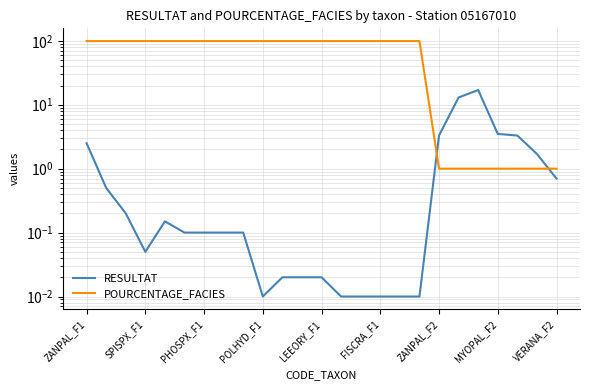

What is the maximum value shown in the chart?

99.0